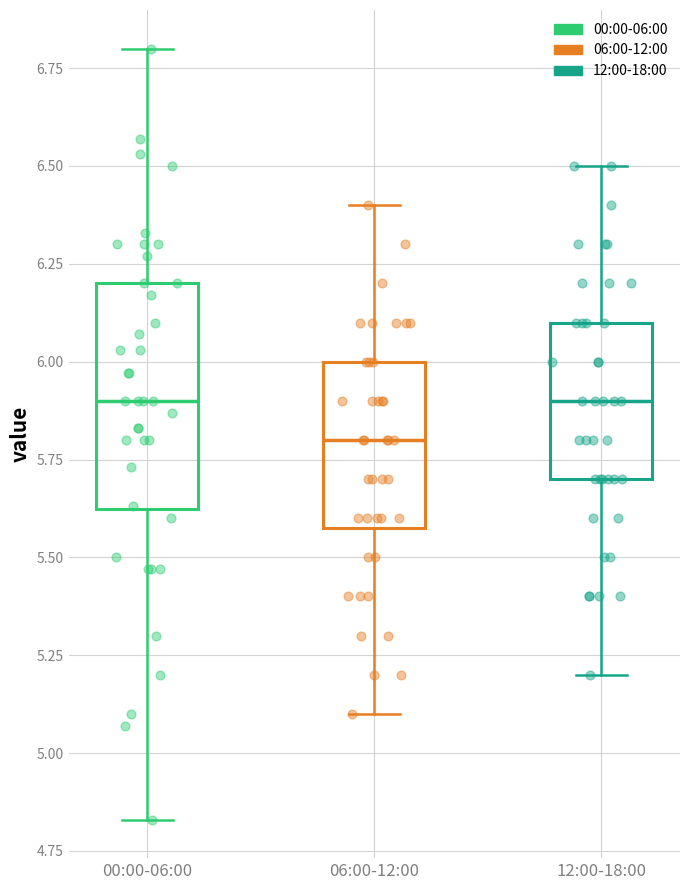

Reading left to right, transcribe this box plot: for each box, give where its median line is, the range the box spans, and where its two whiskers end, as read against the y-axis. The values are not printed on the chart, so give them approximately, as read against the axis.

00:00-06:00: median 5.90, box 5.60 to 6.20, whiskers 4.85 to 6.80
06:00-12:00: median 5.80, box 5.60 to 6.00, whiskers 5.10 to 6.40
12:00-18:00: median 5.90, box 5.70 to 6.10, whiskers 5.20 to 6.50